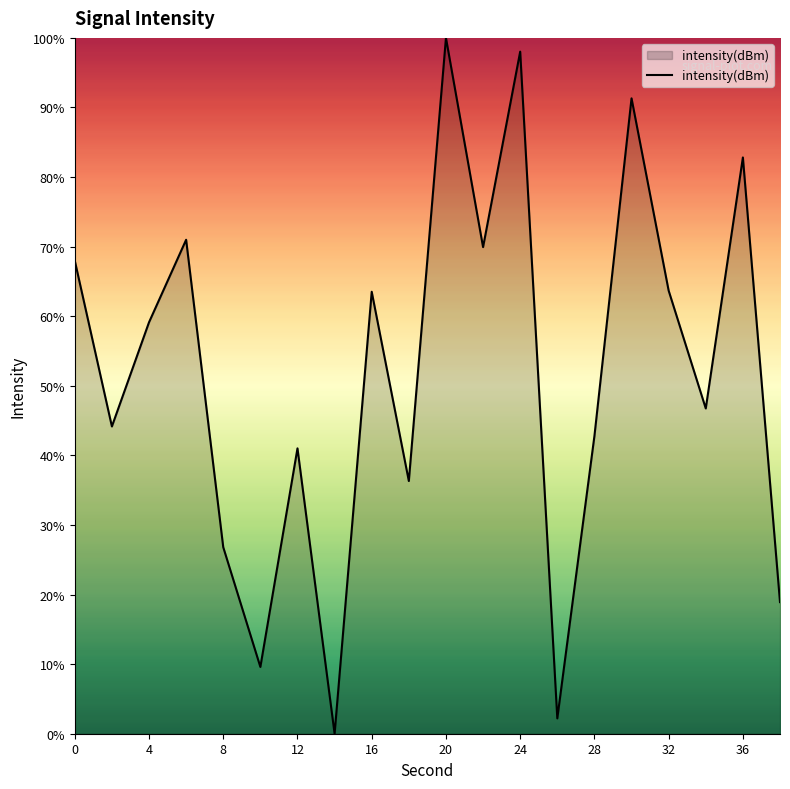

What is the difference between the maximum and minimum values?

100.0